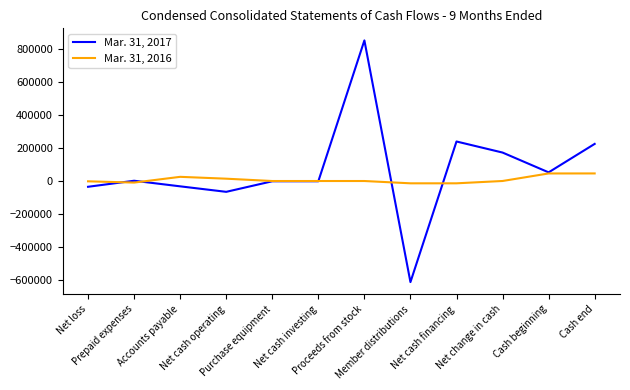

Which series has the widest spread of values?

Mar. 31, 2017